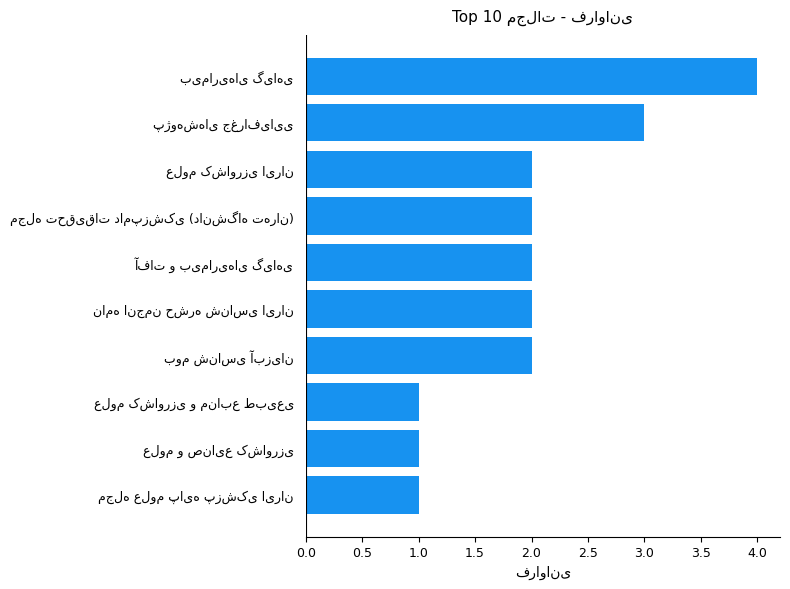

How many data points does each series have?

10